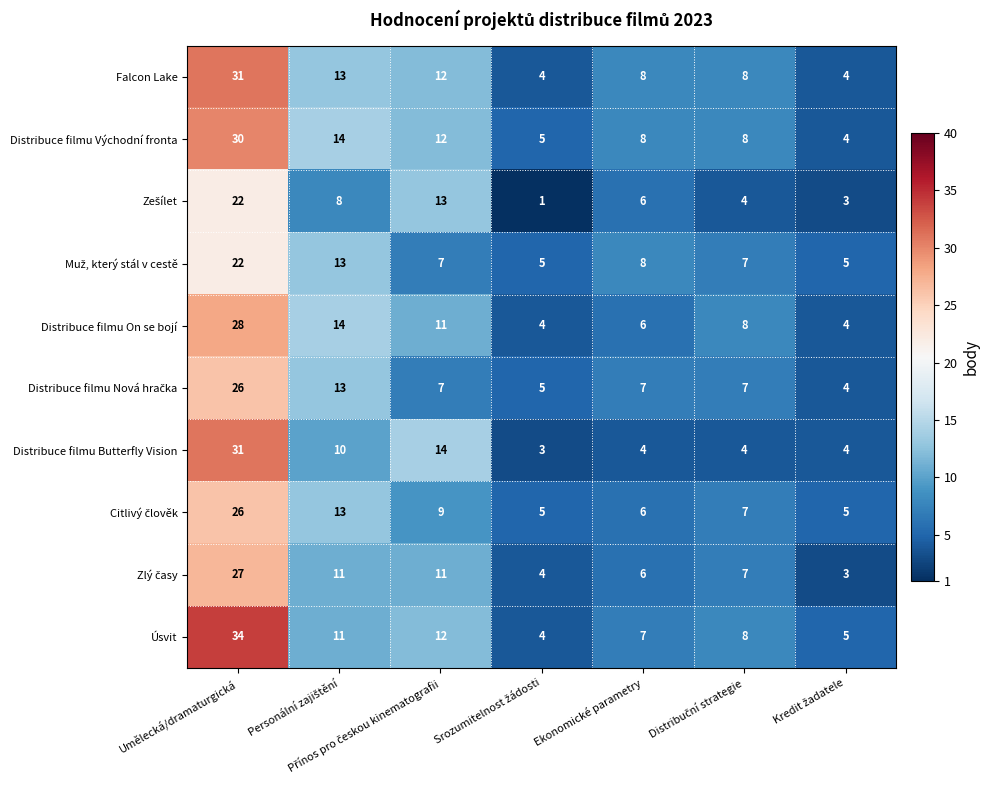

At which category is the sum across all series the highest?

Umělecká/dramaturgická